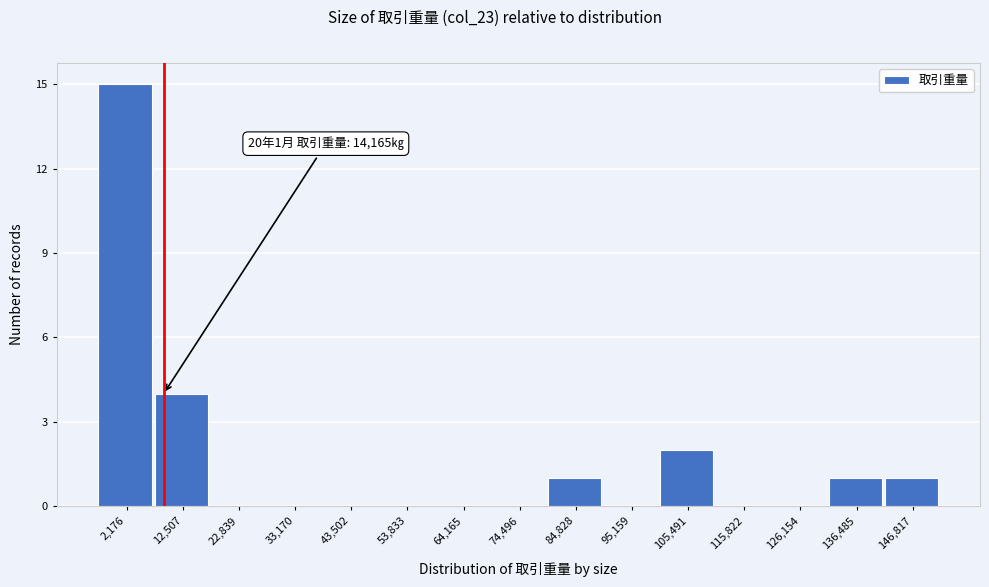

Reading left to right, what are all the values shown in this chart?

2,176=15	12,507=4	22,839=0	33,170=0	43,502=0	53,833=0	64,165=0	74,496=0	84,828=1	95,159=0	105,491=2	115,822=0	126,154=0	136,485=1	146,817=1